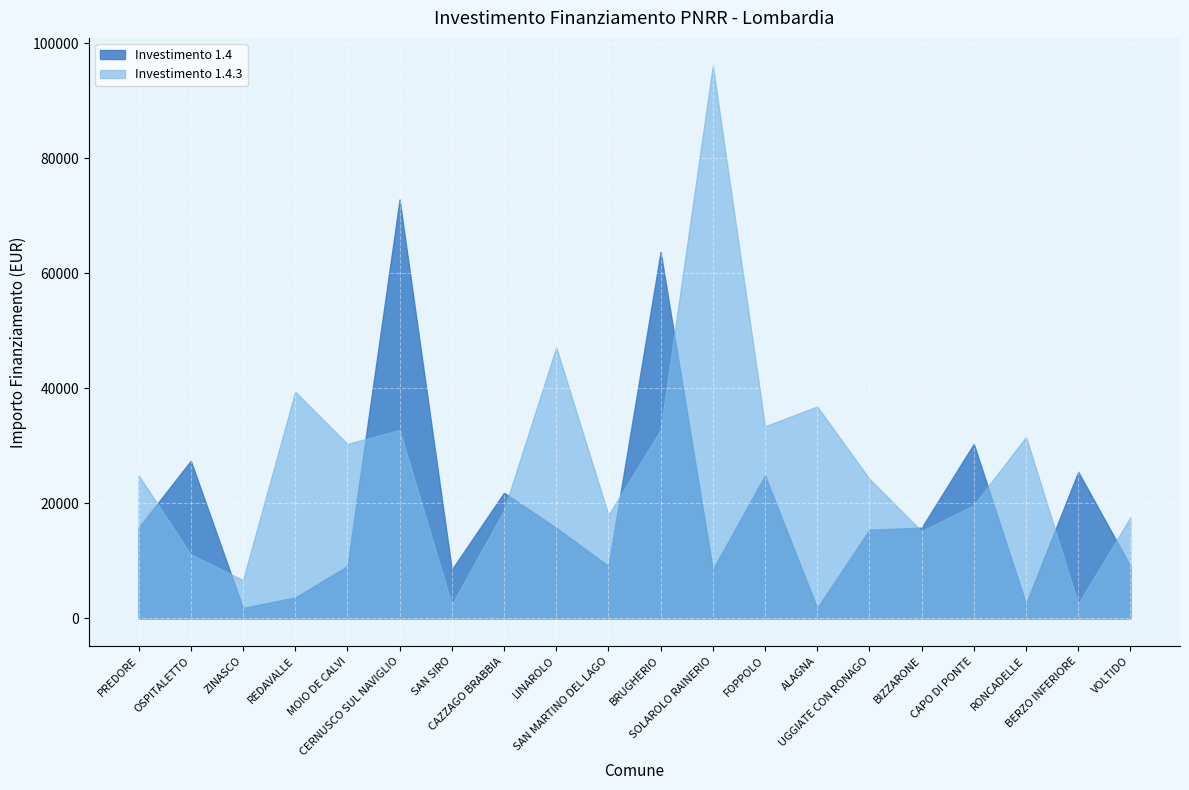

What is the sum of the 1.4.3 values at SAN SIRO and CAZZAGO BRABBIA?

21245